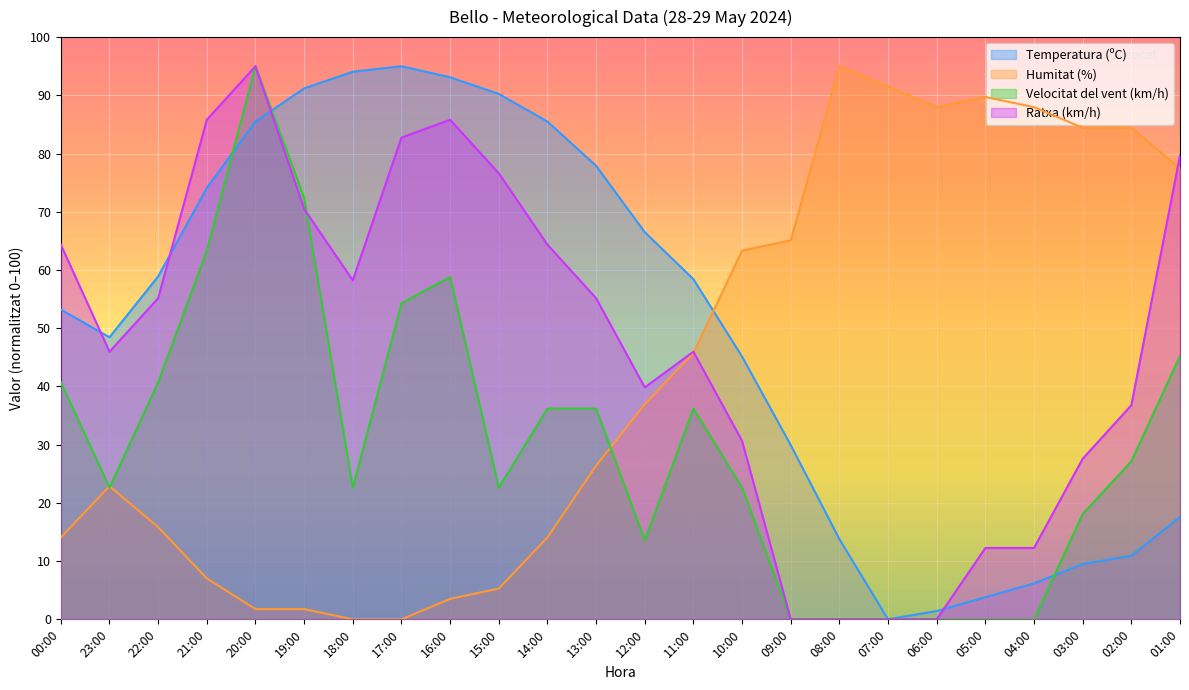

How many positive values does the Ratxa (km/h) series have?

20